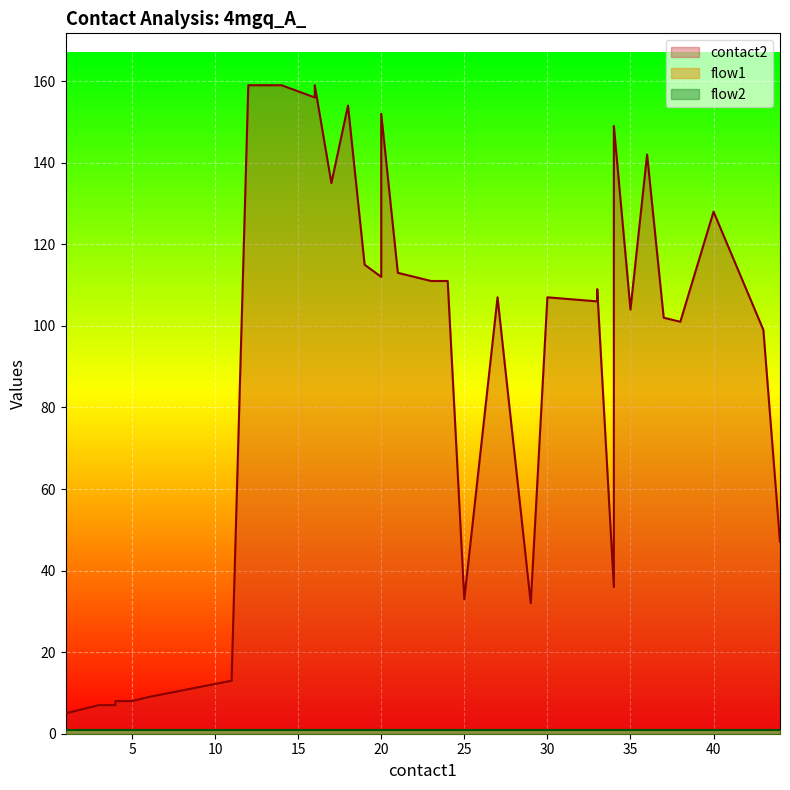

True or false: flow2 and flow1 cross at least once.

False